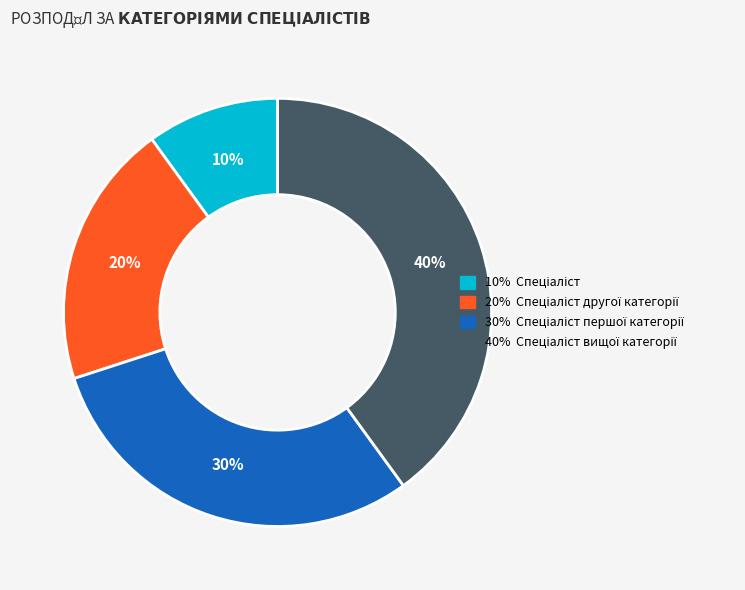

Does any single category account for the majority?

No